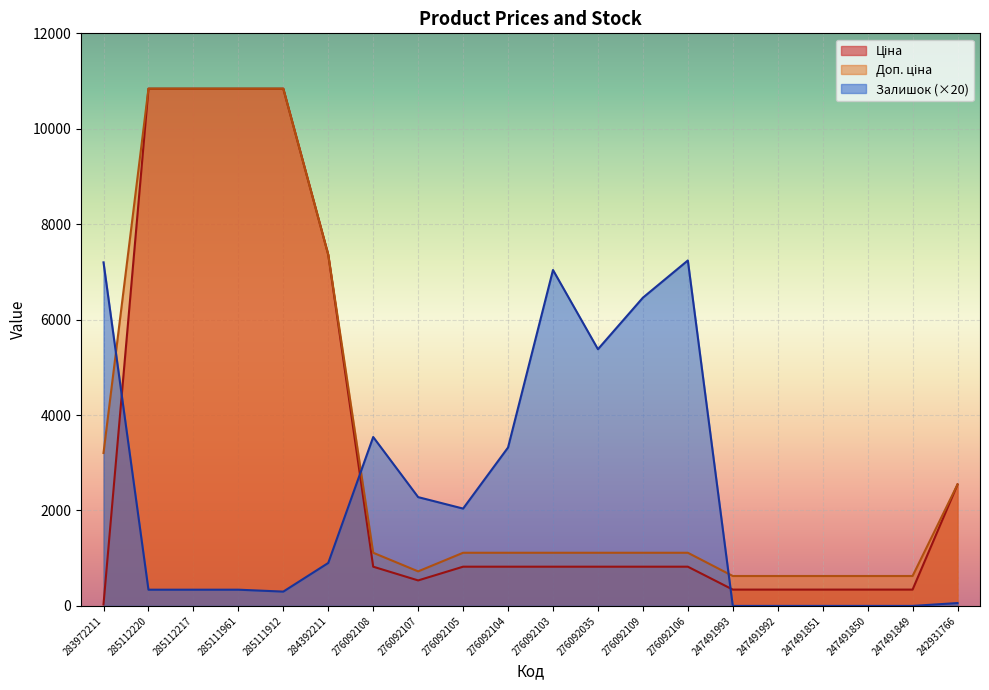

What is the sum of the Ціна values at 276092108 and 247491849?

1164.1